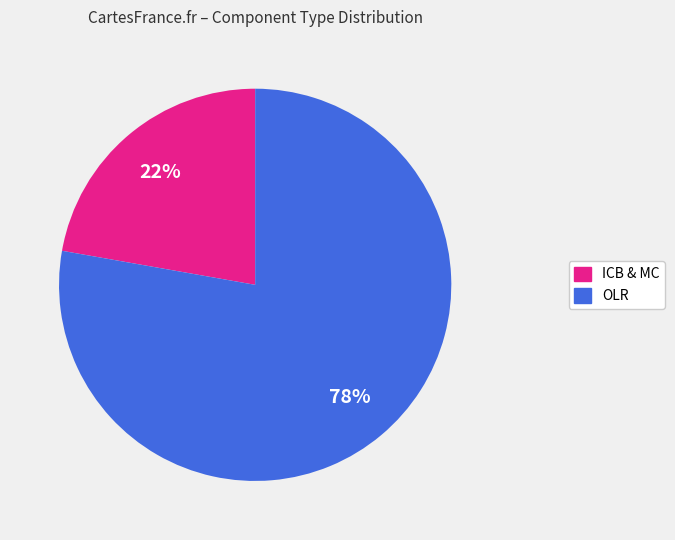

To the nearest percent, what is the difference between the largest and smallest slice percentages?

56%